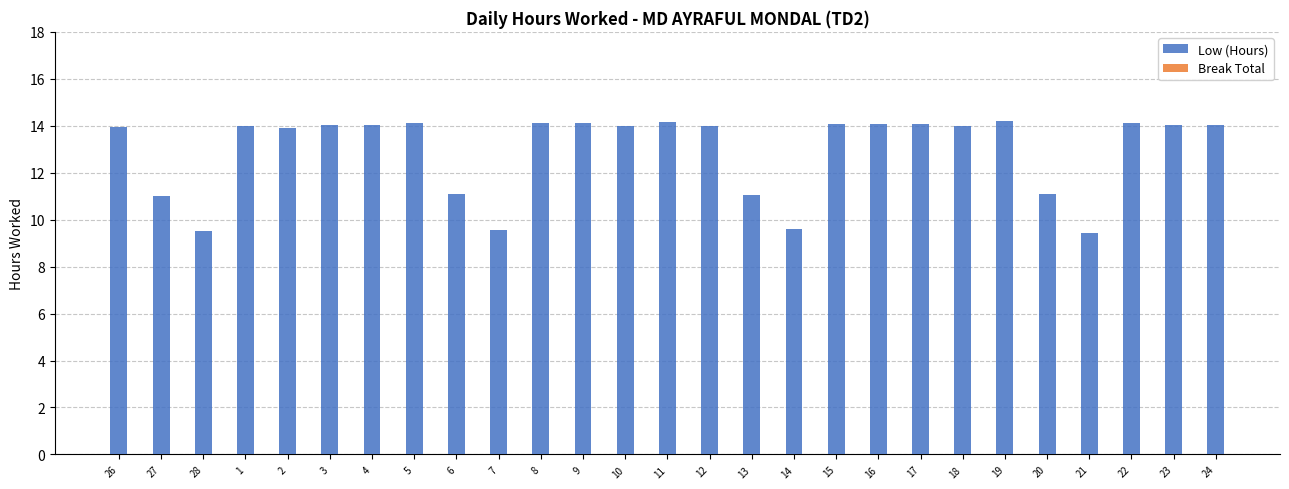

What is the difference between the second highest and minimum values?

4.7